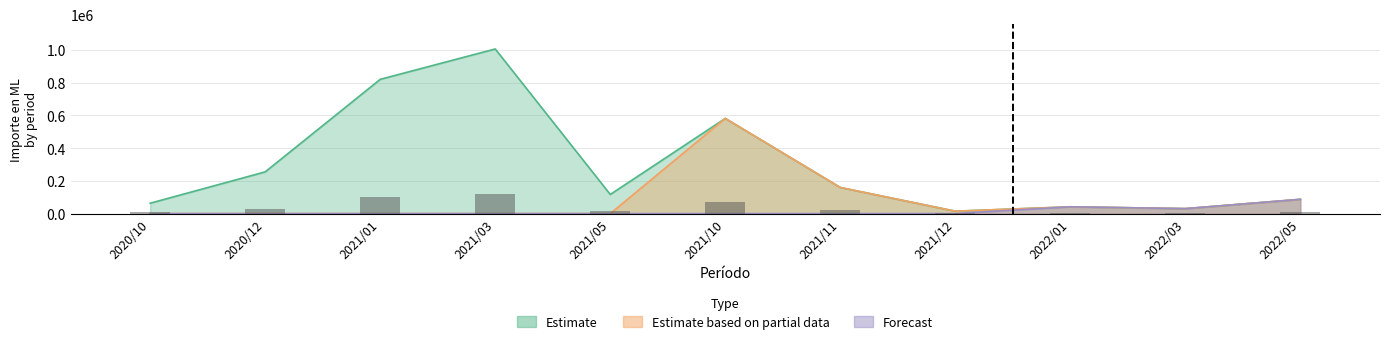

The Estimate series shows 87047.0 at 2022/05. True or false?

True